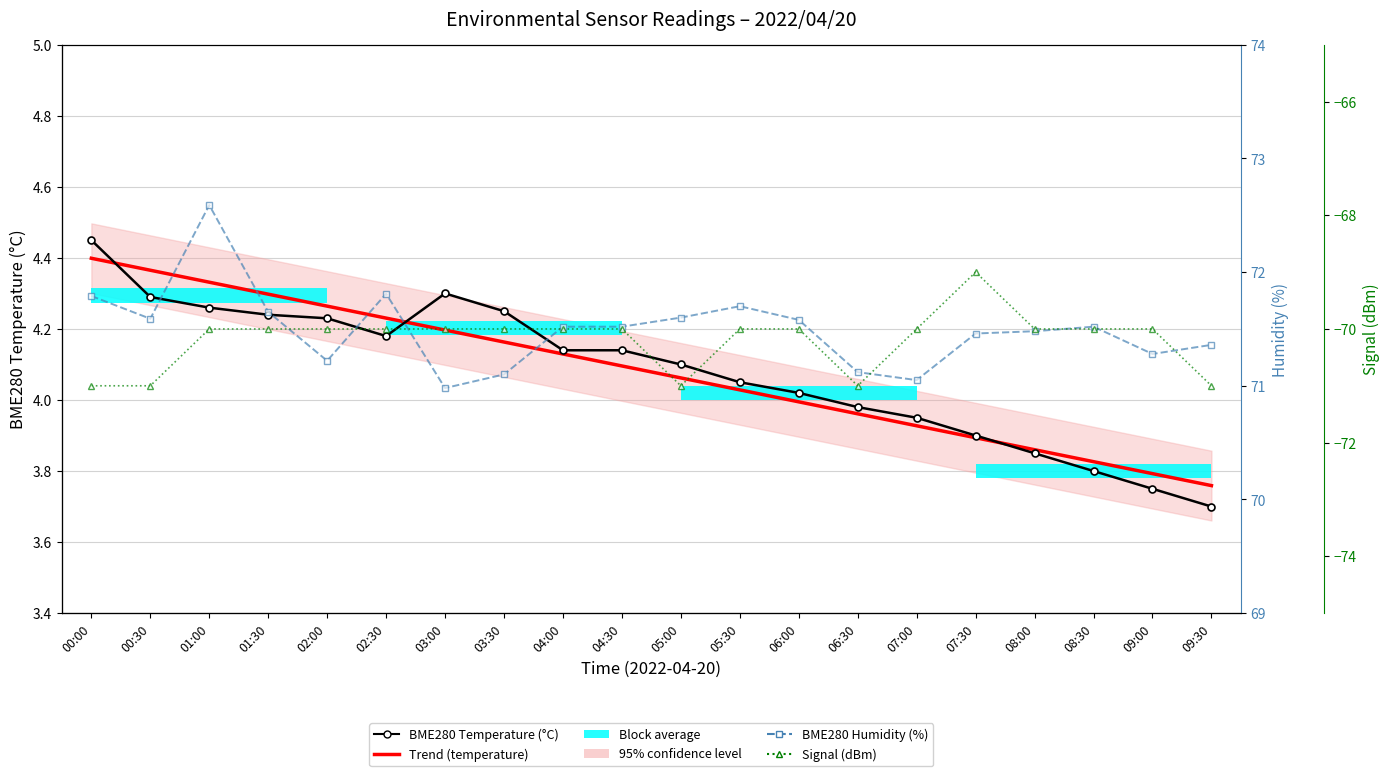

List the labels in order of Trend (temperature) value, smallest first.

09:30, 09:00, 08:30, 08:00, 07:30, 07:00, 06:30, 06:00, 05:30, 05:00, 04:30, 04:00, 03:30, 03:00, 02:30, 02:00, 01:30, 01:00, 00:30, 00:00